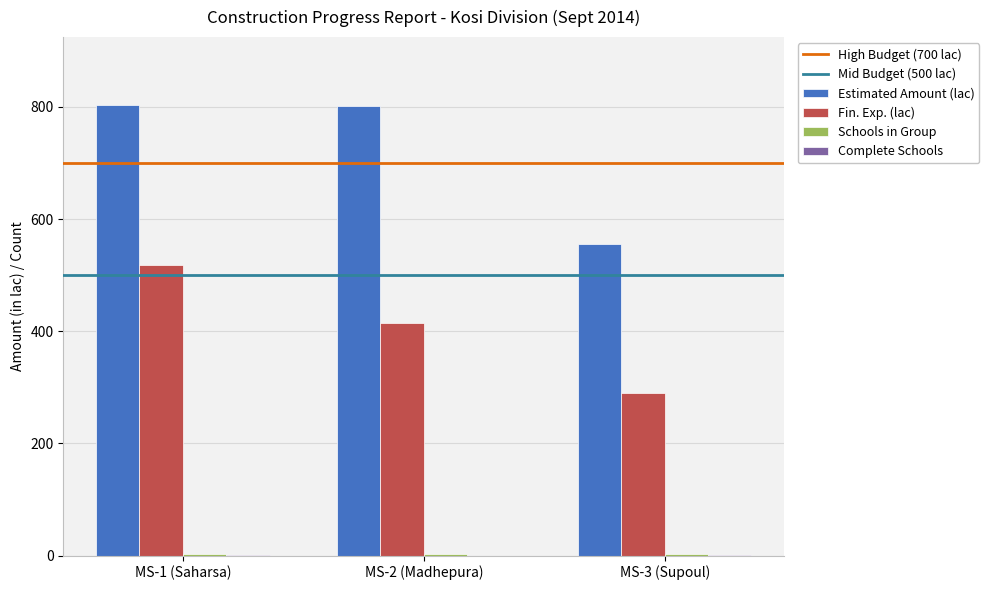

What is the sum of all Fin. Exp. (lac) values?

1223.4